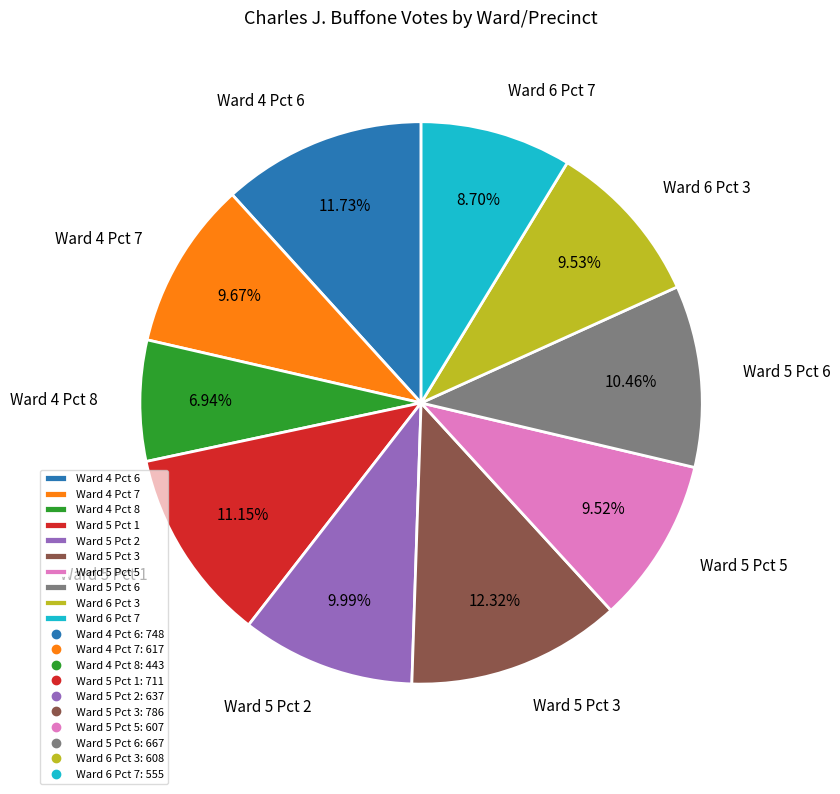

Is Ward 4 Pct 6 the majority of the pie?

No